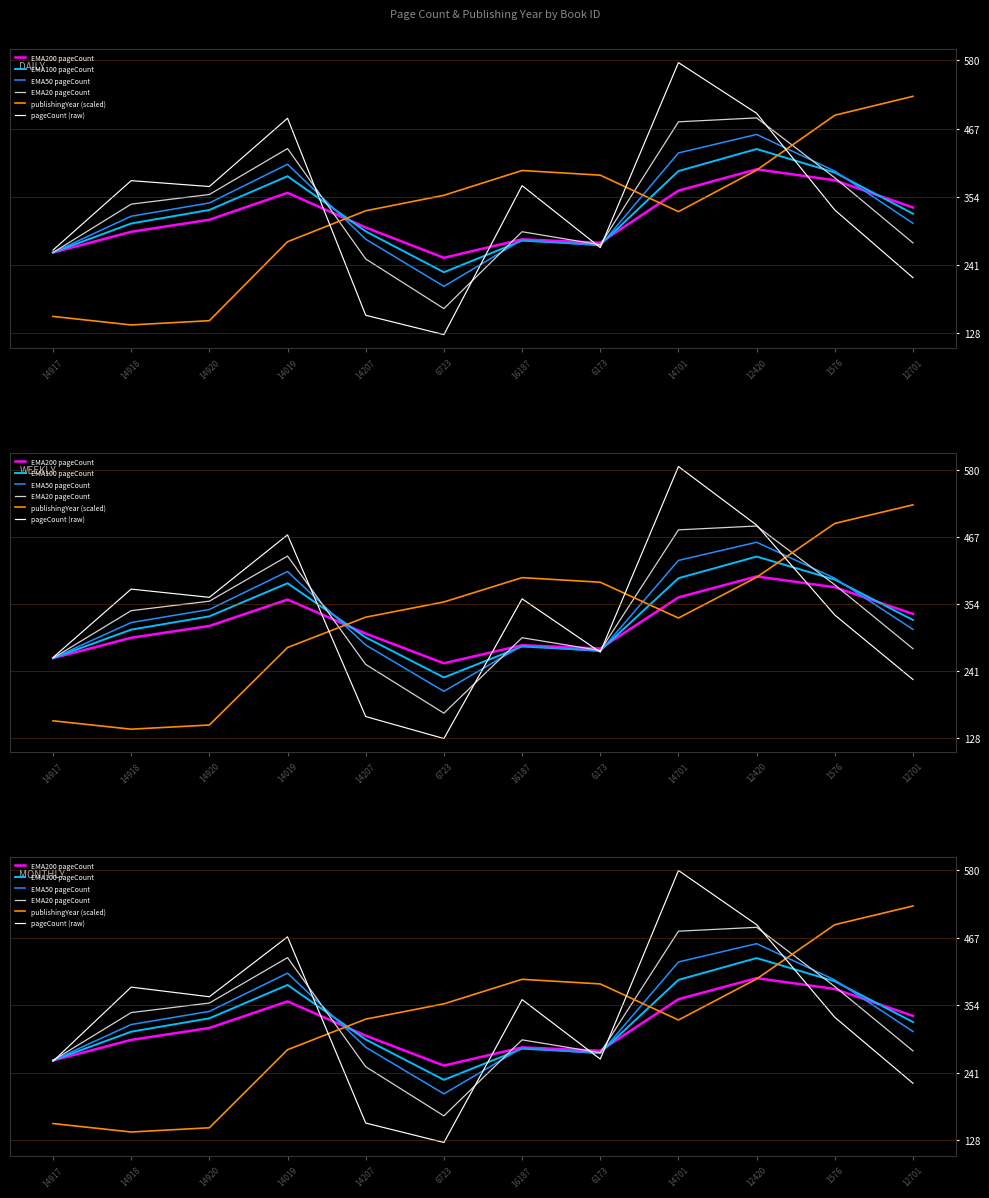

Reading left to right, list all the values displayed in this chart.

EMA200 pageCount: 14917=262.0	14918=296.3	14920=316.2	14019=360.7	14207=303.4	6723=253.3	16187=283.8	6173=278.1	14701=364.4	12420=399.7	1576=381.5	12701=336.5
EMA100 pageCount: 14917=262.0	14918=310.0	14920=332.4	14019=388.2	14207=296.9	6723=229.4	16187=281.6	6173=274.6	14701=396.7	12420=433.2	1576=394.3	12701=326.2
EMA50 pageCount: 14917=262.0	14918=322.0	14920=344.0	14019=408.0	14207=284.0	6723=206.0	16187=283.0	6173=273.5	14701=426.8	12420=457.4	1576=396.7	12701=310.3
EMA20 pageCount: 14917=262.0	14918=342.0	14920=358.0	14019=434.0	14207=251.3	6723=169.1	16187=296.4	6173=274.8	14701=478.3	12420=484.8	1576=385.6	12701=277.9
publishingYear (scaled): 14917=156.2	14918=142.1	14920=149.2	14019=279.8	14207=331.0	6723=356.6	16187=397.7	6173=390.0	14701=329.6	12420=398.3	1576=489.2	12701=520.5
pageCount (raw): 14917=260.5	14918=384.6	14920=368.5	14019=468.8	14207=157.1	6723=124.6	16187=363.7	6173=264.2	14701=579.9	12420=489.1	1576=334.1	12701=223.6